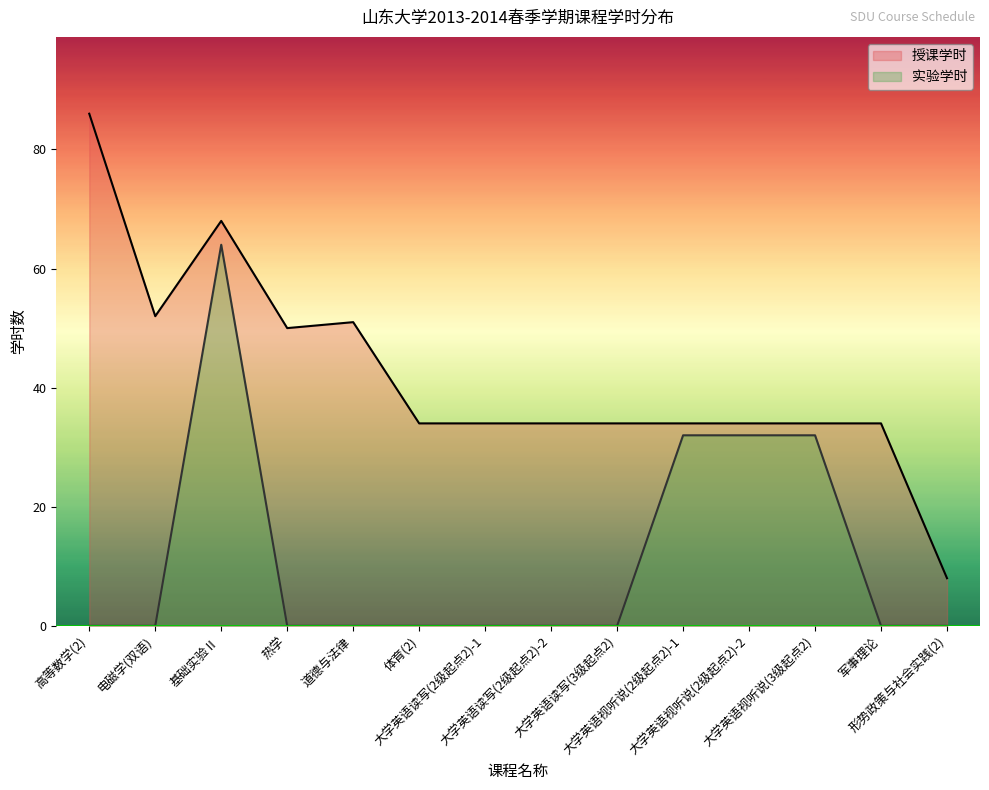

Rank the categories by 授课学时 value from lowest to highest.

形势政策与社会实践(2), 体育(2), 大学英语读写(2级起点2)-1, 大学英语读写(2级起点2)-2, 大学英语读写(3级起点2), 大学英语视听说(2级起点2)-1, 大学英语视听说(2级起点2)-2, 大学英语视听说(3级起点2), 军事理论, 热学, 道德与法律, 电磁学(双语), 基础实验Ⅱ, 高等数学(2)